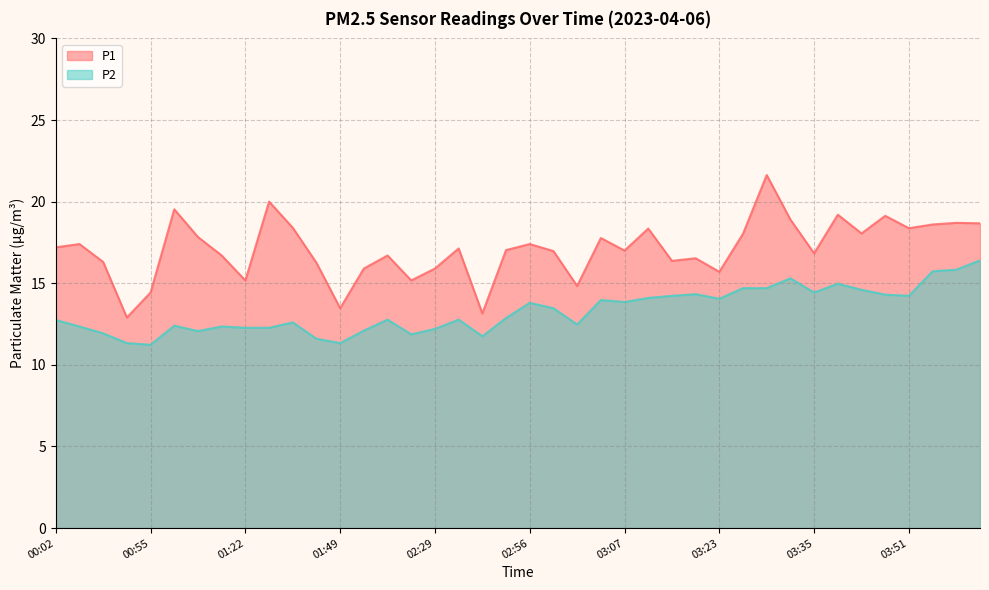

How many values in the P1 series are below 17?

18